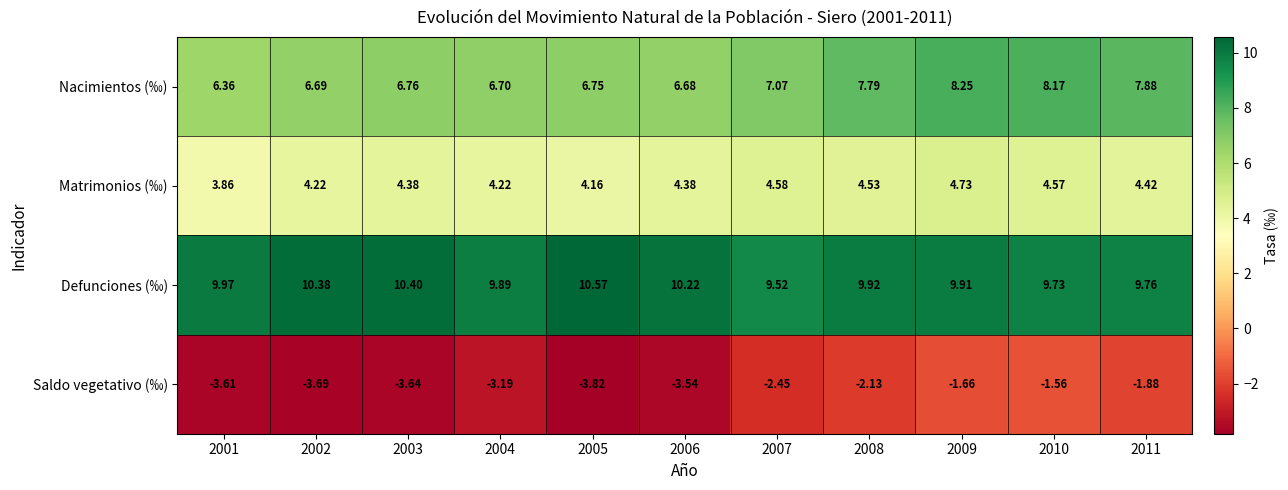

List the series in order of their overall mean, lowest first.

Saldo vegetativo (‰), Matrimonios (‰), Nacimientos (‰), Defunciones (‰)